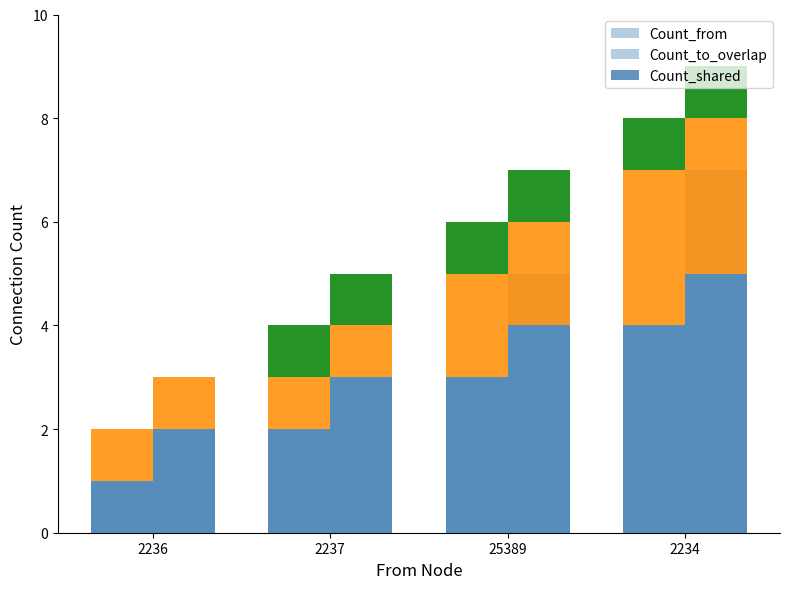

Where does the Count_from series first go above 3?

2234